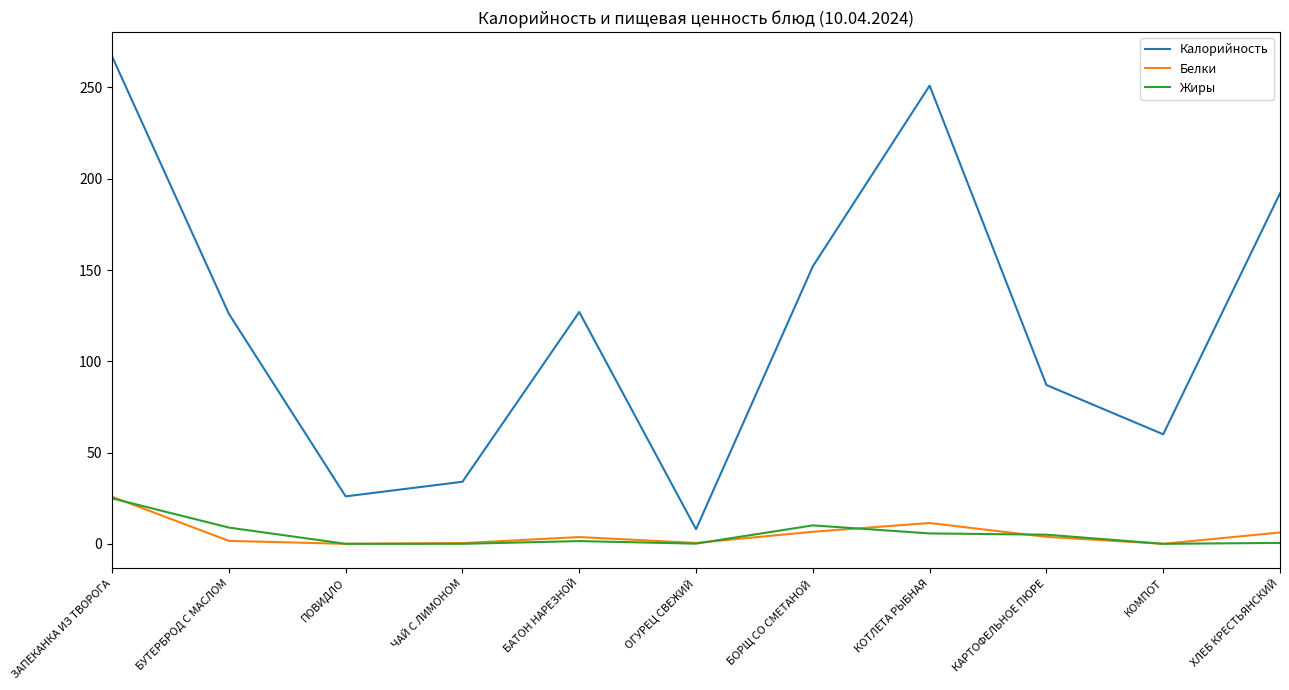

Read the Жиры value at ЗАПЕКАНКА ИЗ ТВОРОГА.

24.9